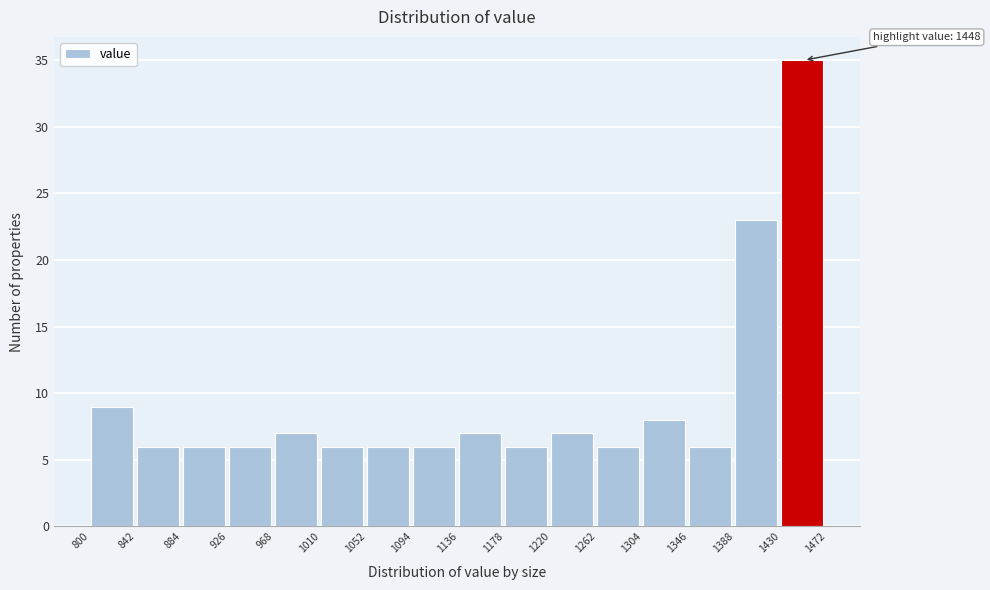

Which range on the x-axis has the tallest bar?

1430 to 1472